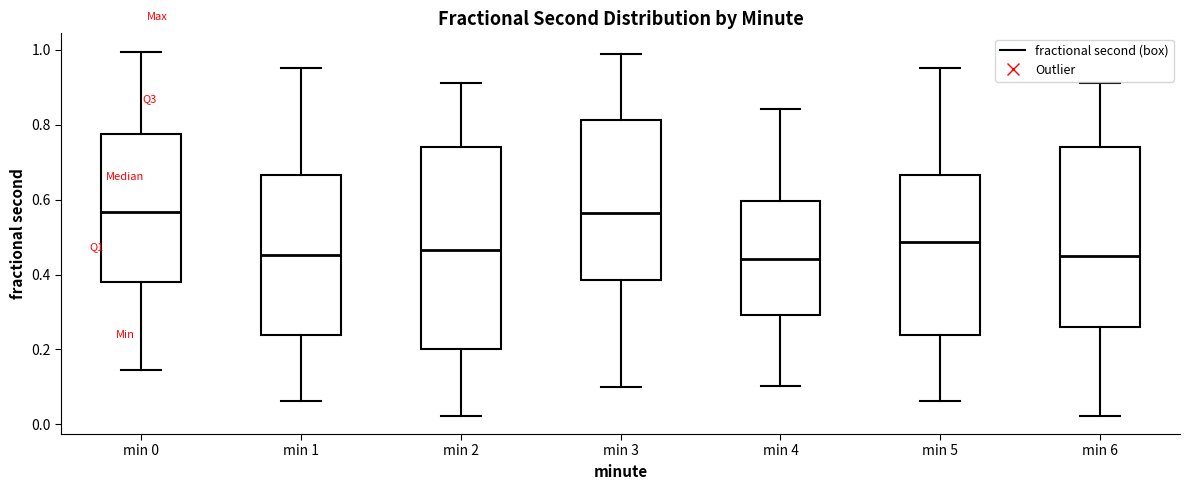

Reading left to right, transcribe this box plot: for each box, give where its median line is, the range the box spans, and where its two whiskers end, as read against the y-axis. The values are not printed on the chart, so give them approximately, as read against the axis.

min 0: median 0.56, box 0.38 to 0.78, whiskers 0.14 to 1.00
min 1: median 0.46, box 0.24 to 0.66, whiskers 0.06 to 0.96
min 2: median 0.46, box 0.20 to 0.74, whiskers 0.02 to 0.92
min 3: median 0.56, box 0.38 to 0.82, whiskers 0.10 to 0.98
min 4: median 0.44, box 0.30 to 0.60, whiskers 0.10 to 0.84
min 5: median 0.48, box 0.24 to 0.66, whiskers 0.06 to 0.96
min 6: median 0.44, box 0.26 to 0.74, whiskers 0.02 to 0.92